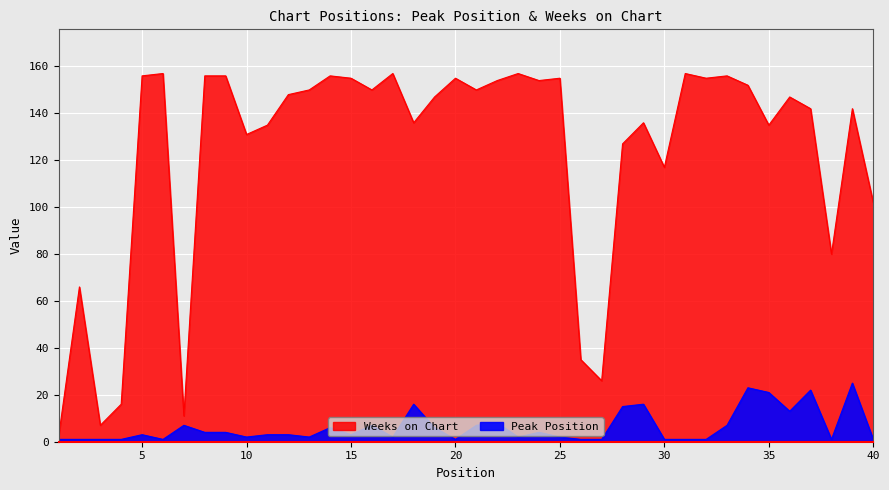

Is the value of Weeks on Chart at 15 greater than the value of Peak Position at 34?

Yes